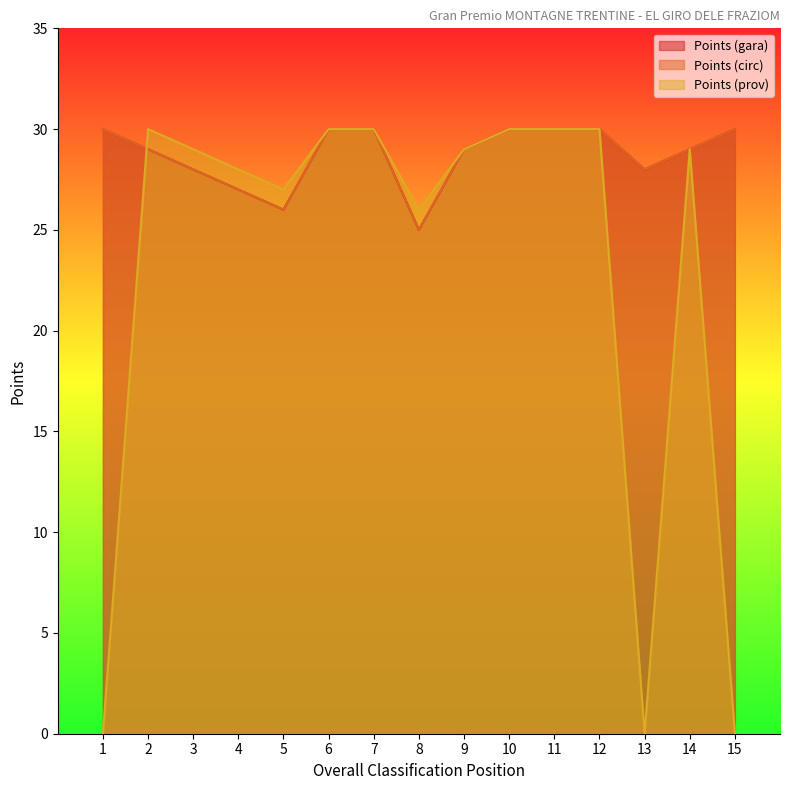

What are all the series names shown in the legend?

Points (gara), Points (circ), Points (prov)